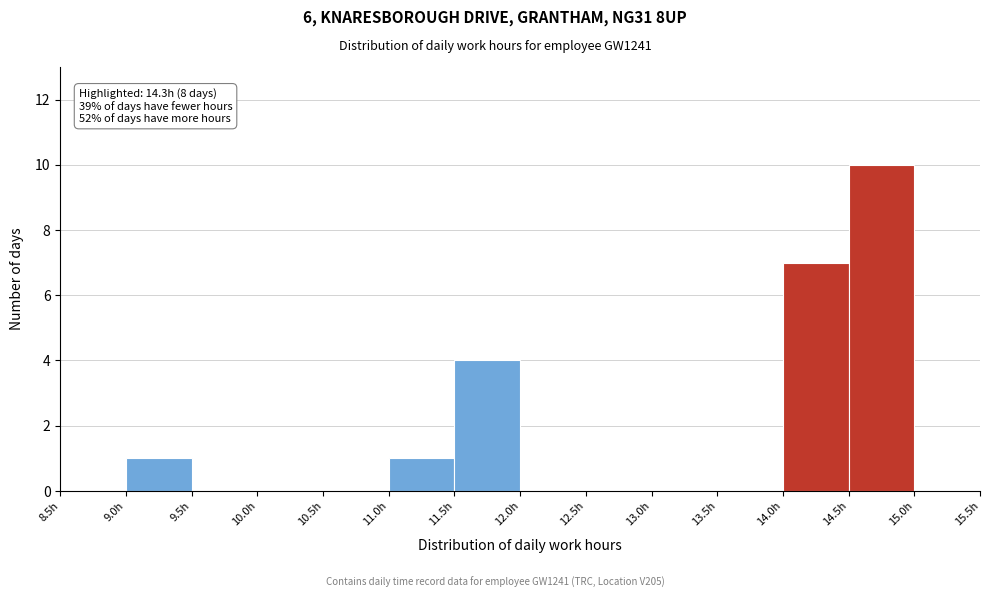

Which range on the x-axis has the tallest bar?

14.5 to 15.0